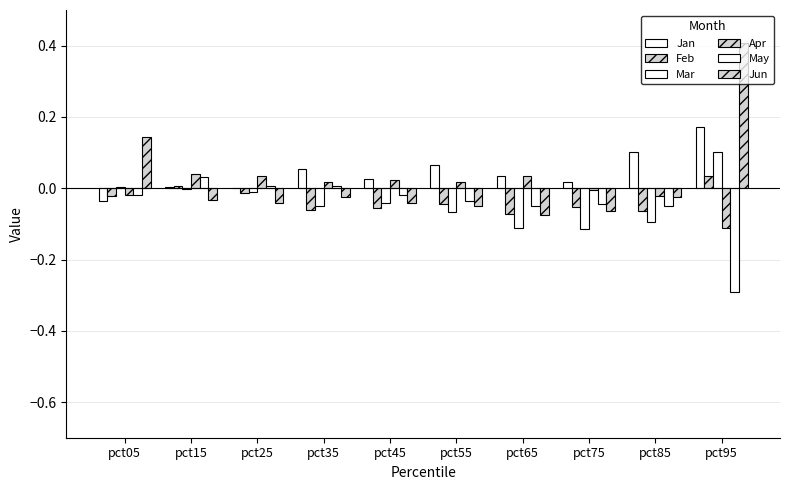

At which category is the sum across all series the highest?

pct95